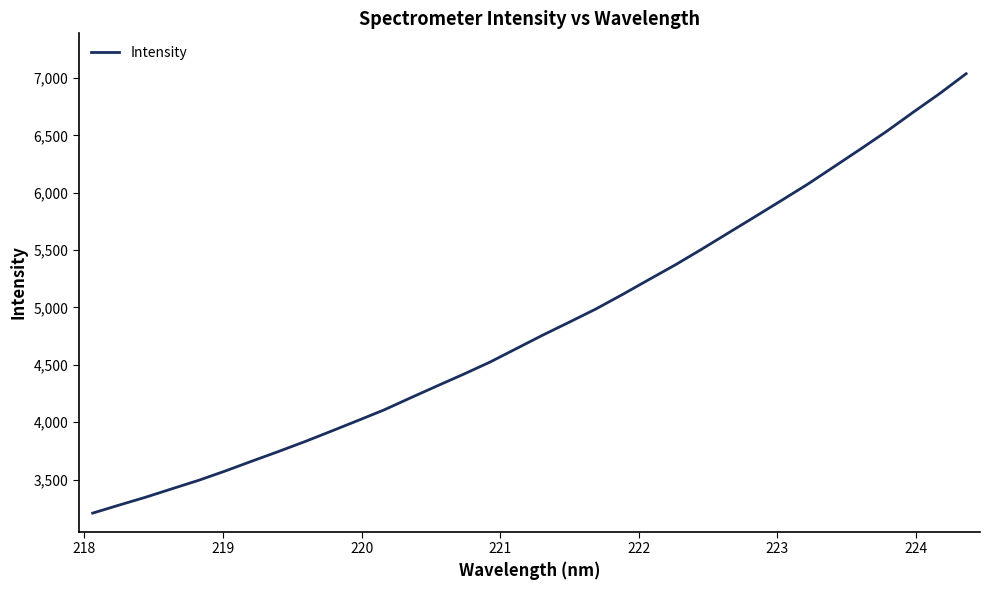

What is the maximum value shown in the chart?

7037.7